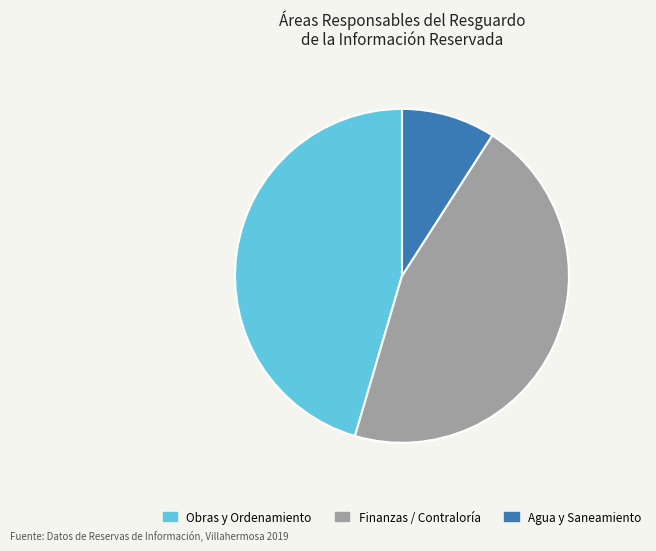

Which category has the smallest portion of the pie?

Agua y Saneamiento